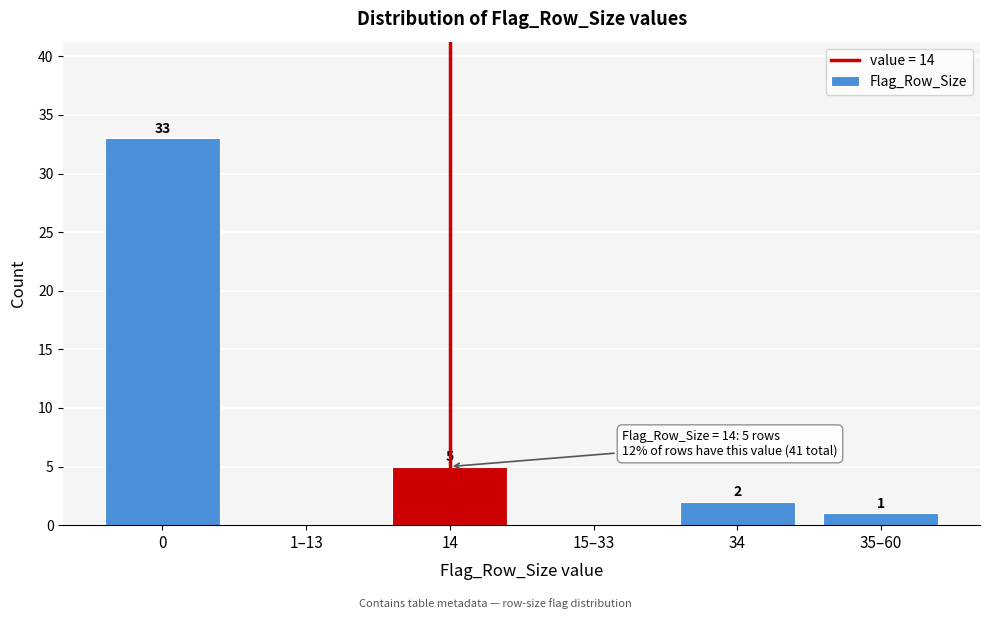

Reading right to left, list all the values displayed in this chart.

35–60=1	34=2	15–33=0	14=5	1–13=0	0=33